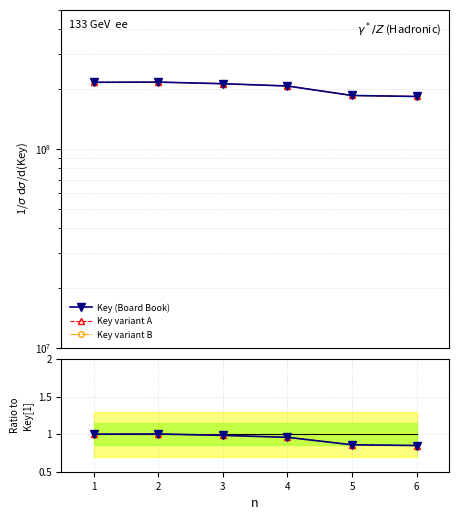

True or false: Key variant A has a value of 1.0 at 2.

True